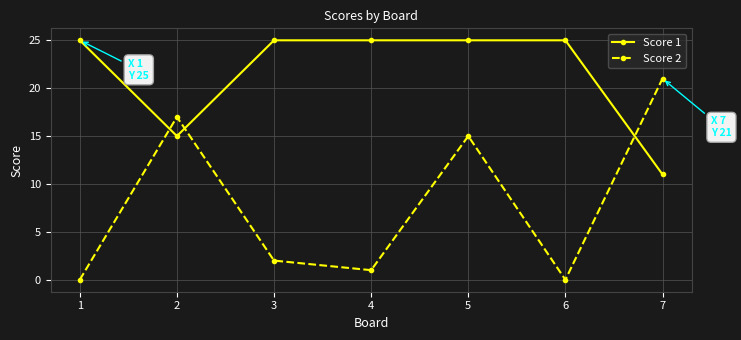

True or false: Score 2 has a value of 3 at 5.

False